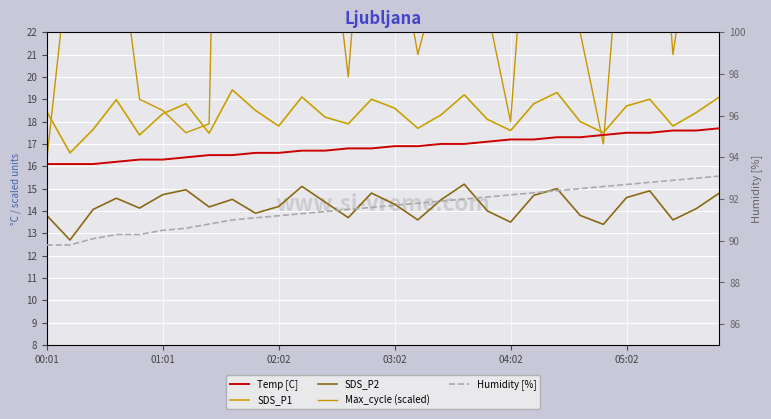

What is the average value of the SDS_P2 series?

14.3